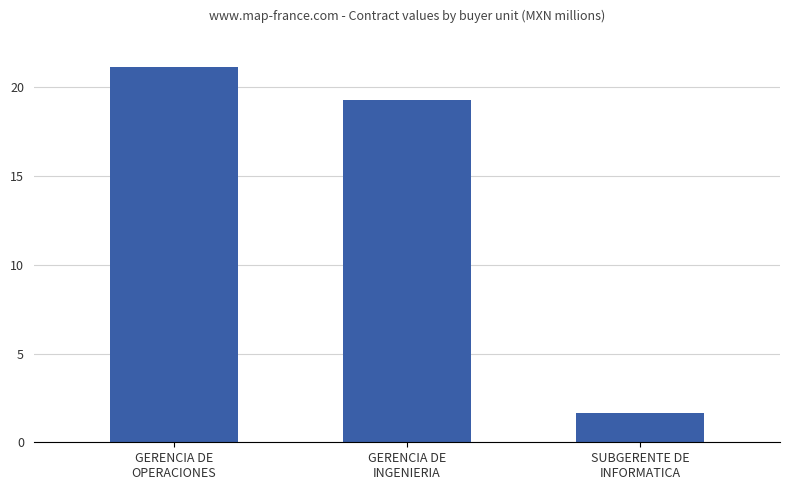

Is it true that the value at SUBGERENTE DE
INFORMATICA is 1.6?

True